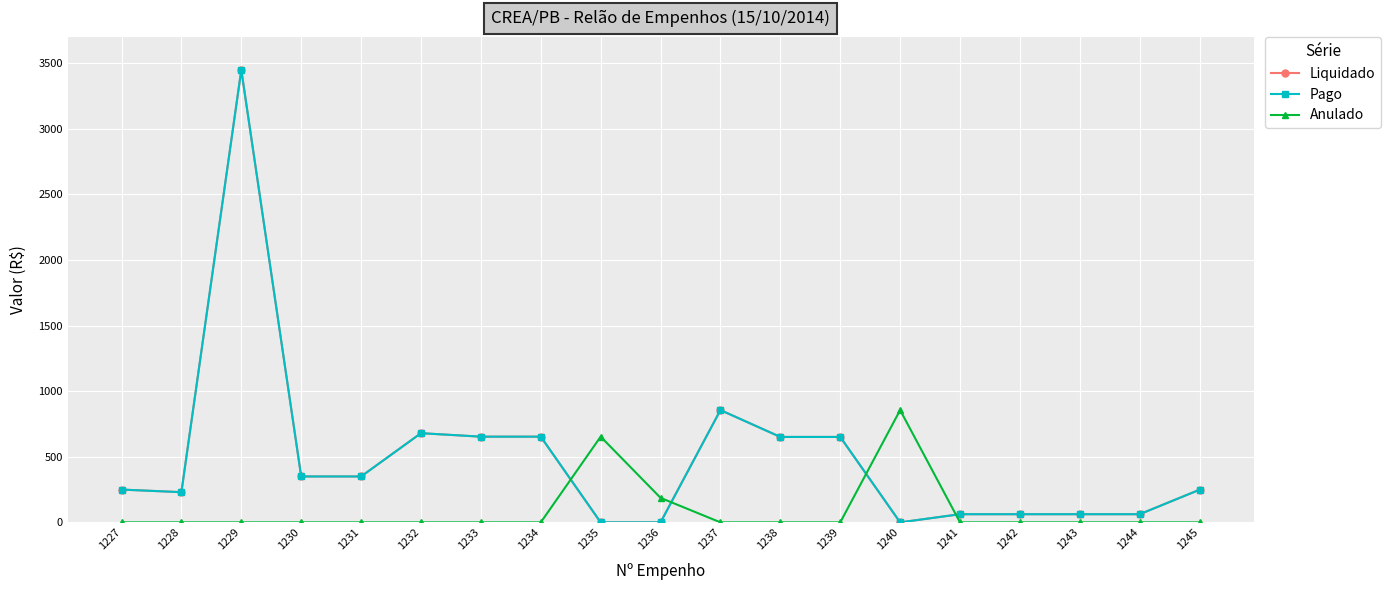

At how many categories does at least one series exceed 2278?

1